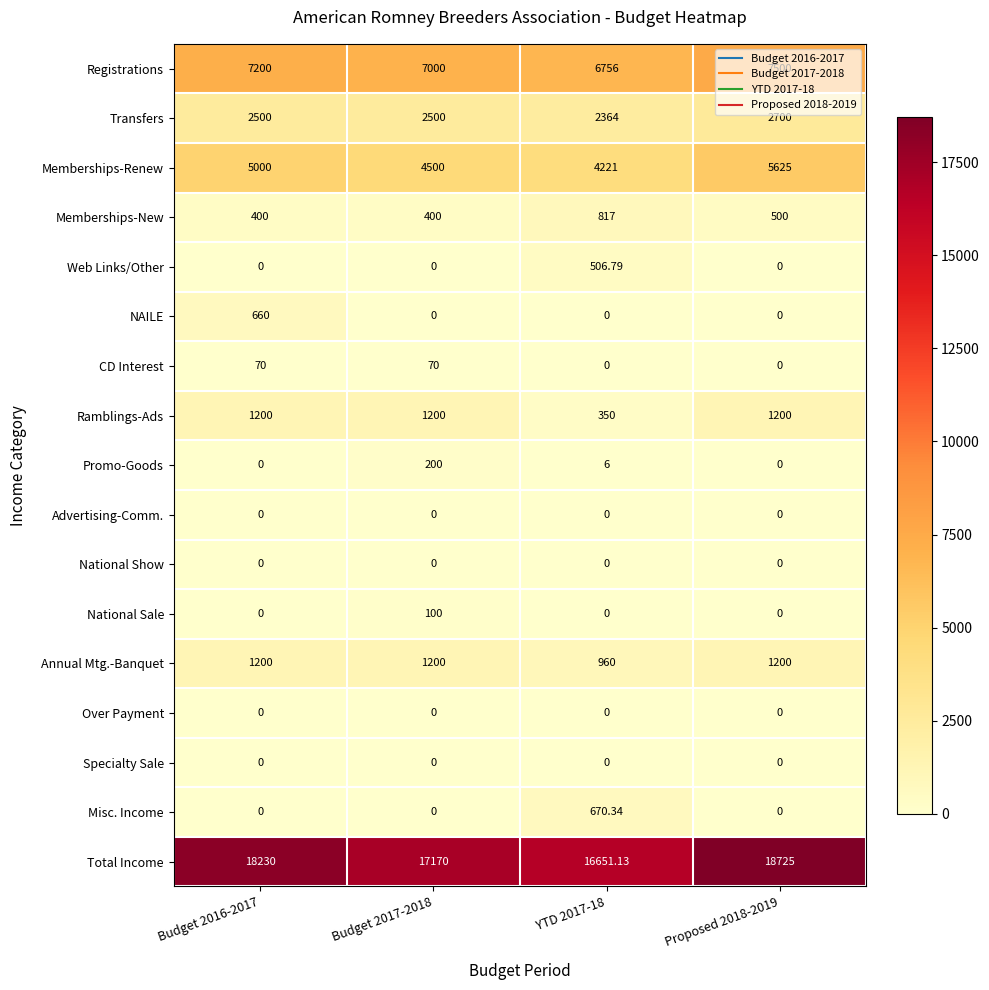

Is the value of Transfers at YTD 2017-18 greater than the value of Over Payment at Budget 2016-2017?

Yes